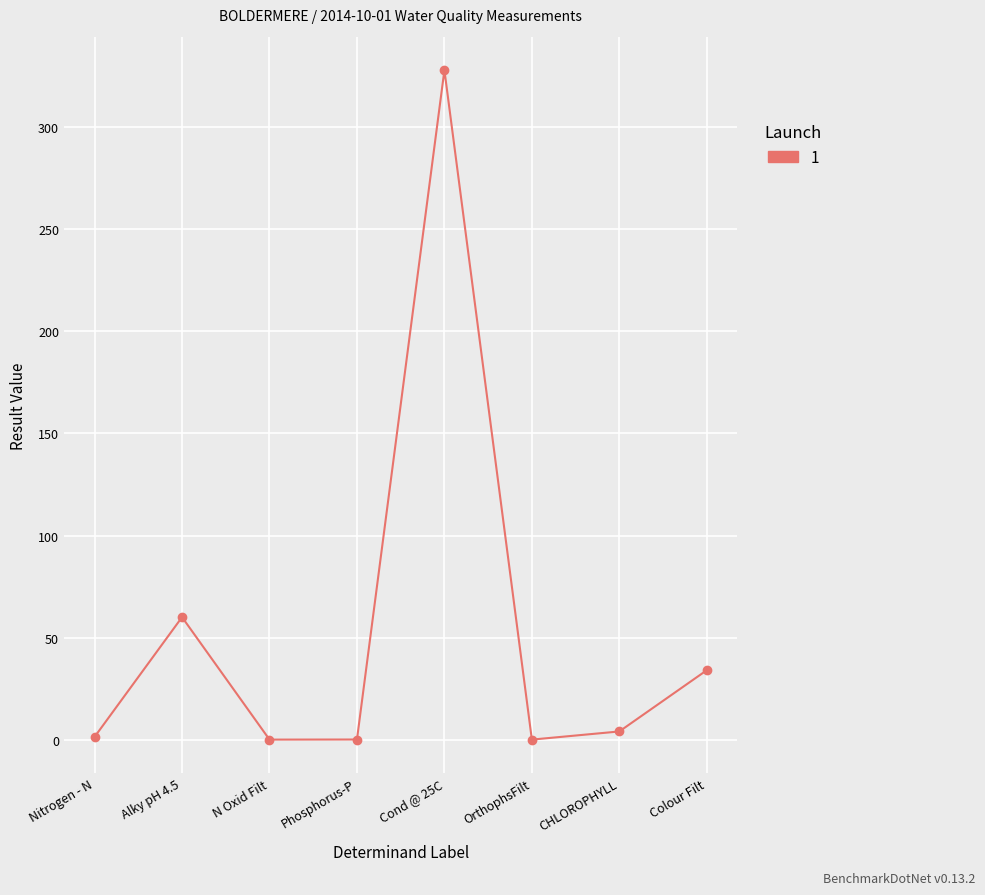

At which category does the data reach its first local peak?

Alky pH 4.5